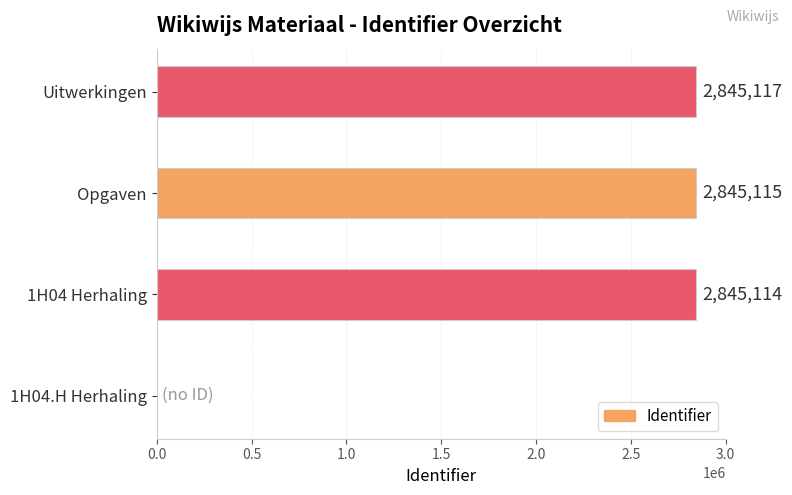

Are the bars horizontal?

Yes